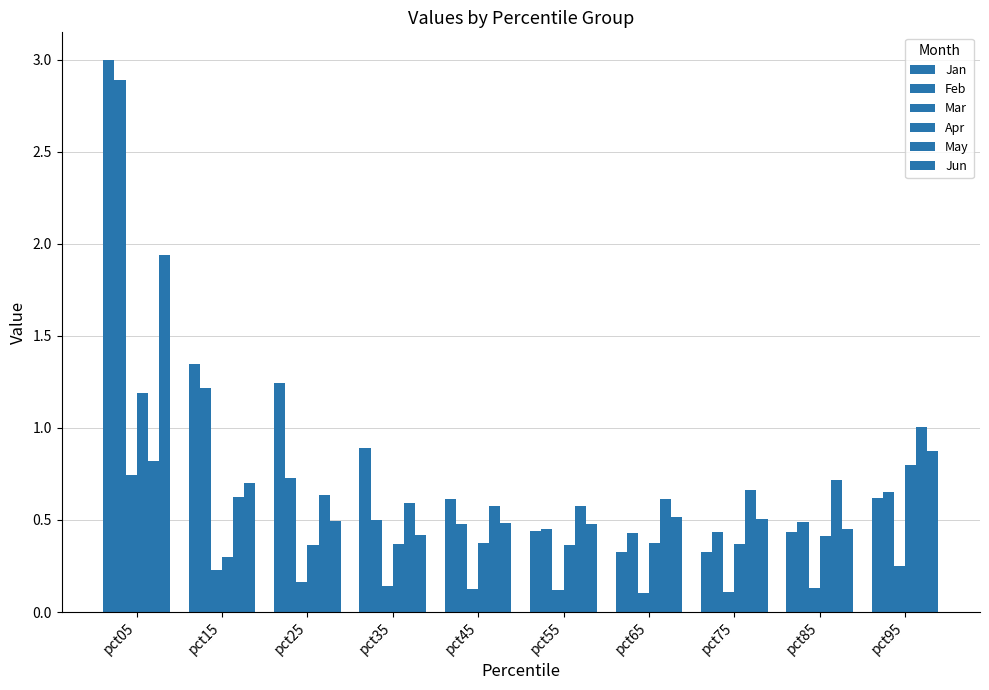

Which category has the highest value across all series?

pct05